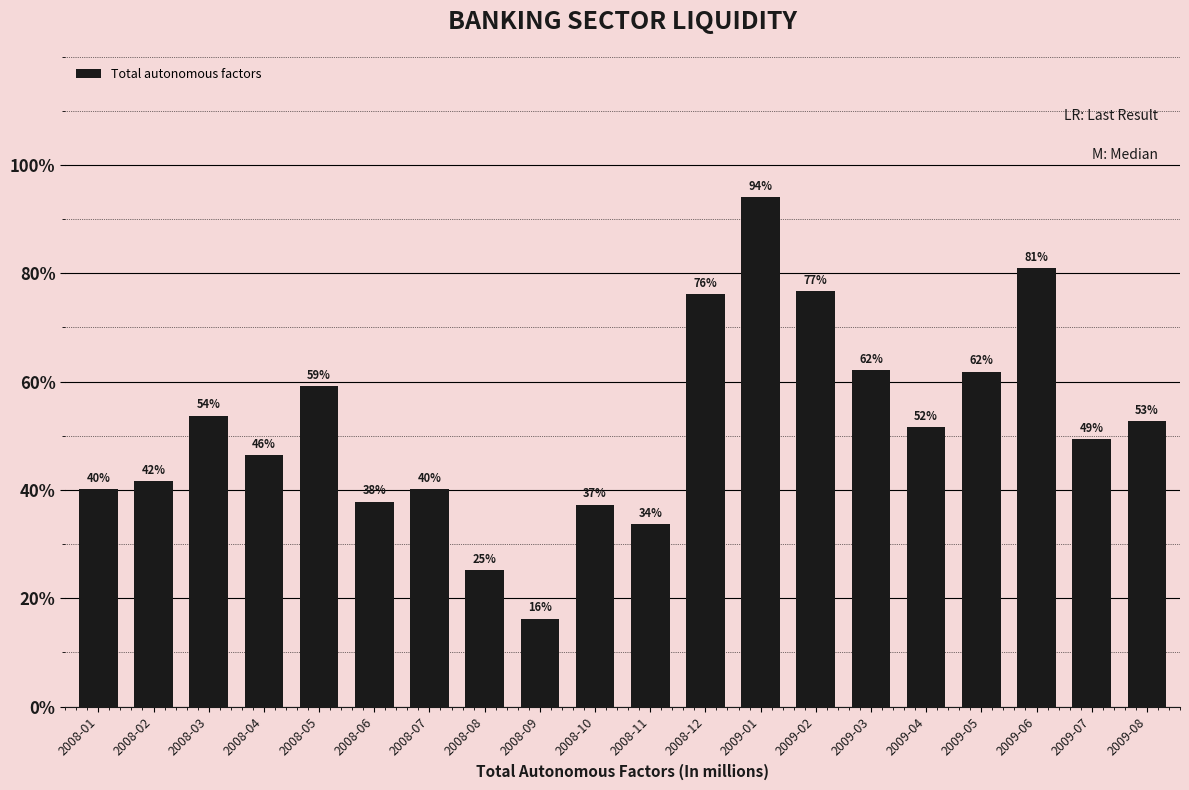

Are the bars horizontal?

No